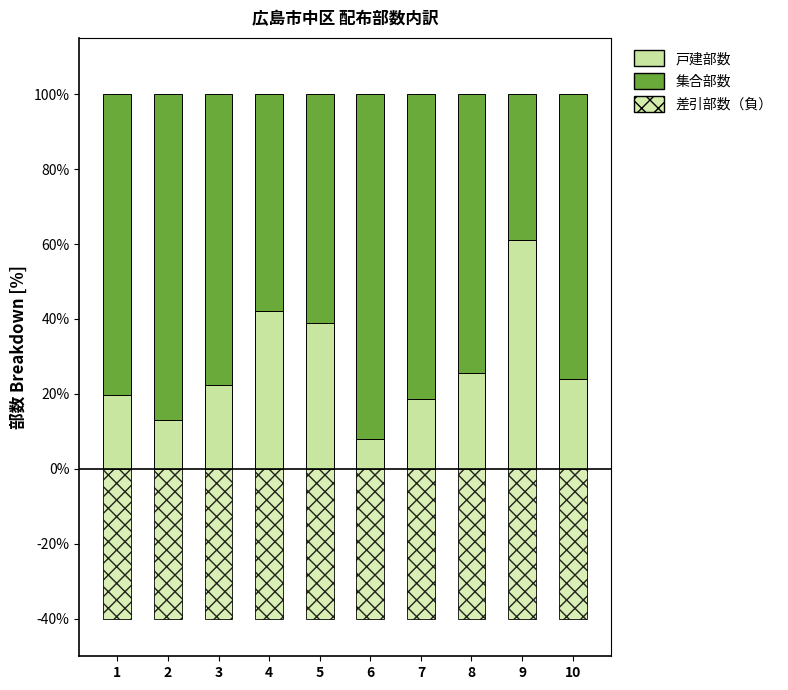

What is the sum of the 差引部数（負） values at 8 and 10?

-80.0